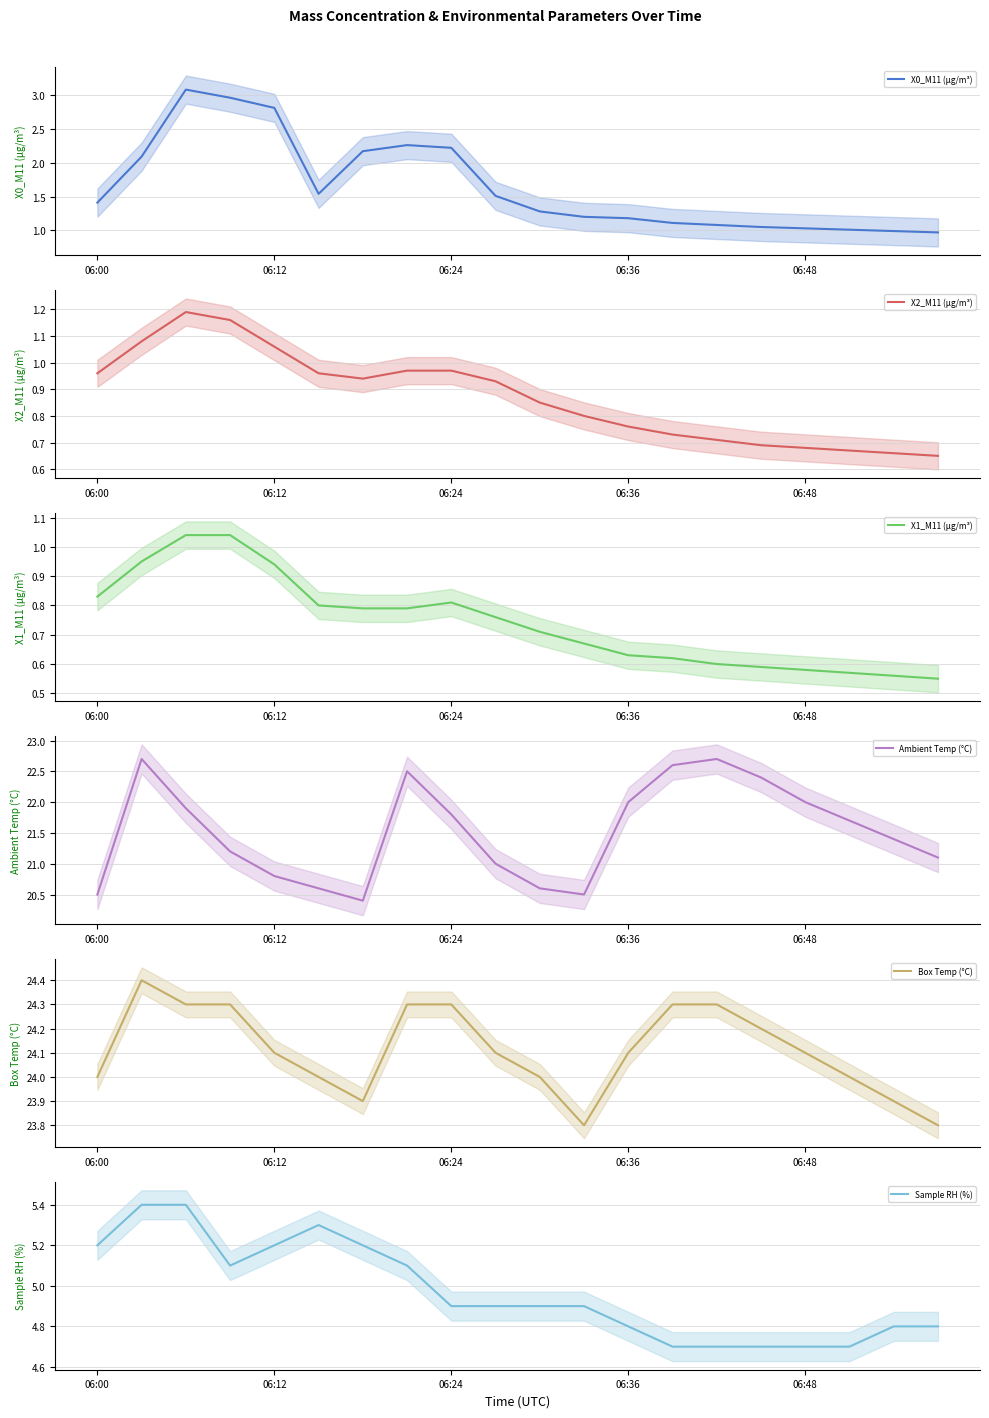

True or false: Sample RH (%) has a value of 4.8 at 06:36.

True